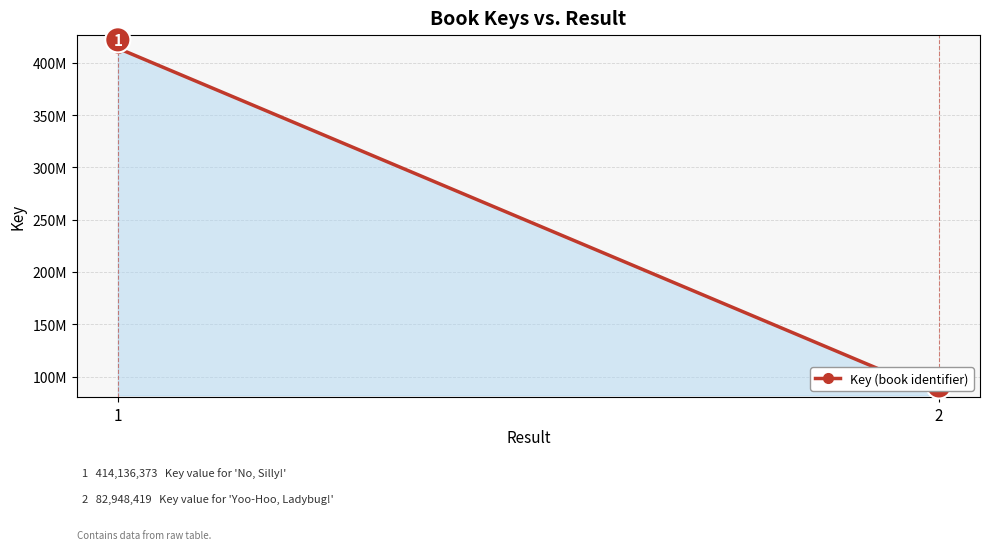

Reading left to right, extract all data points from this chart.

1=414136373	2=82948419